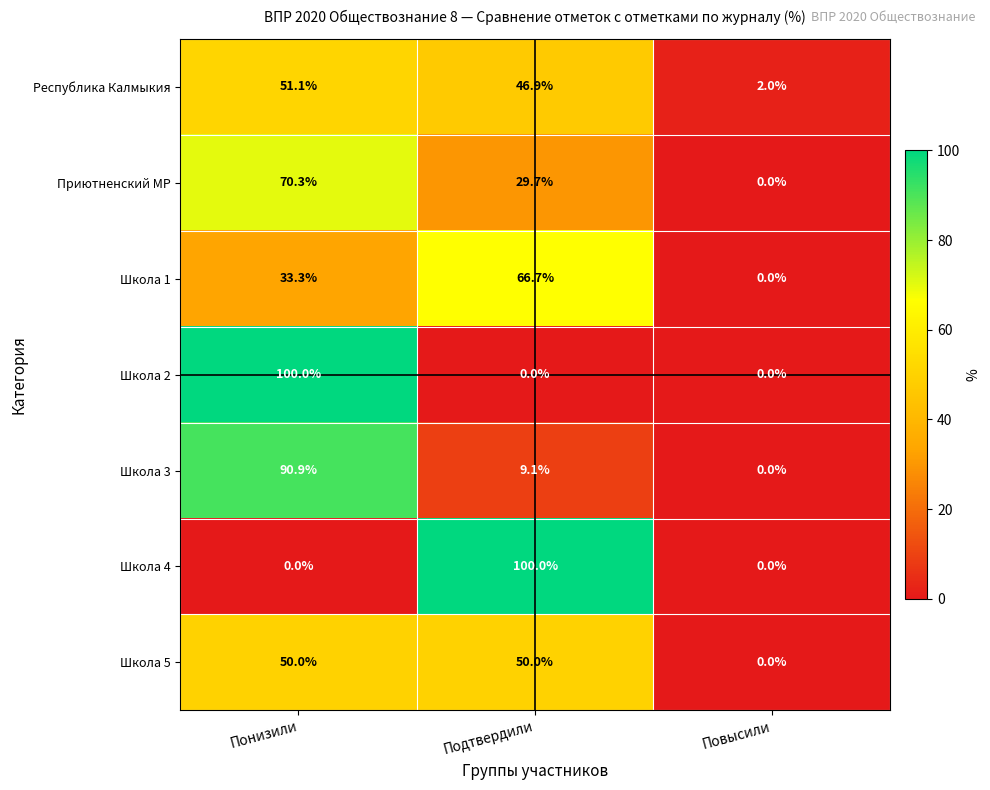

What is the sum of all Школа 1 values?

100.0